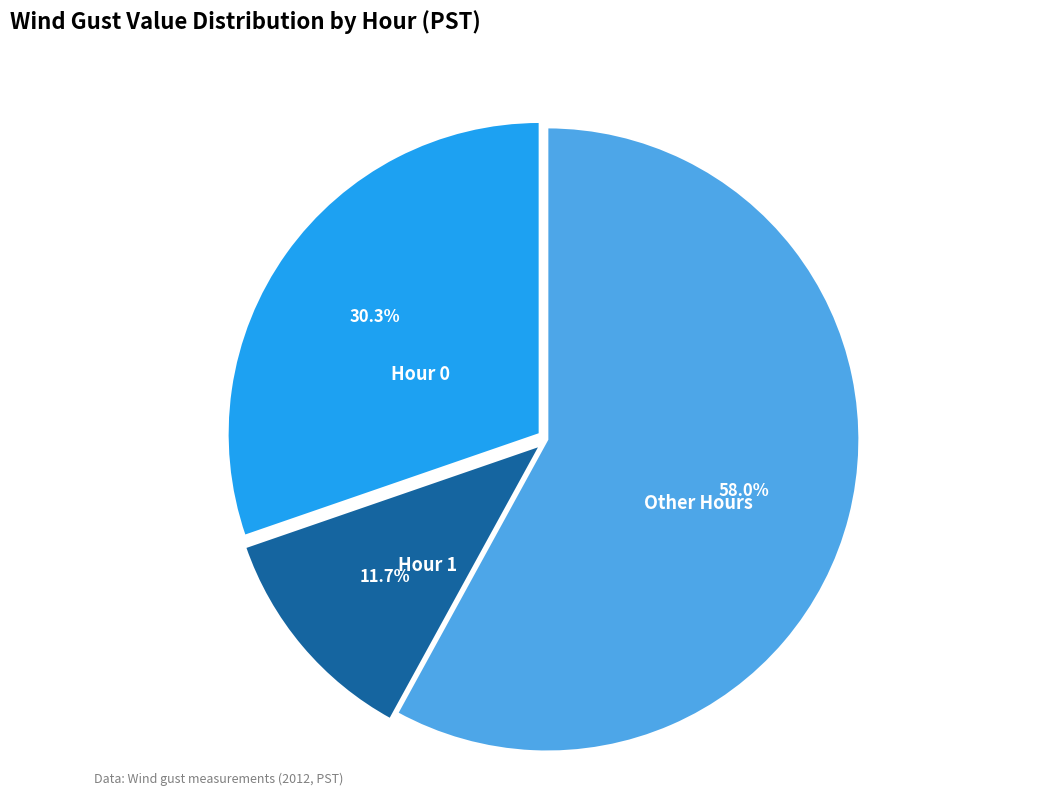

How many segments does this pie chart have?

3